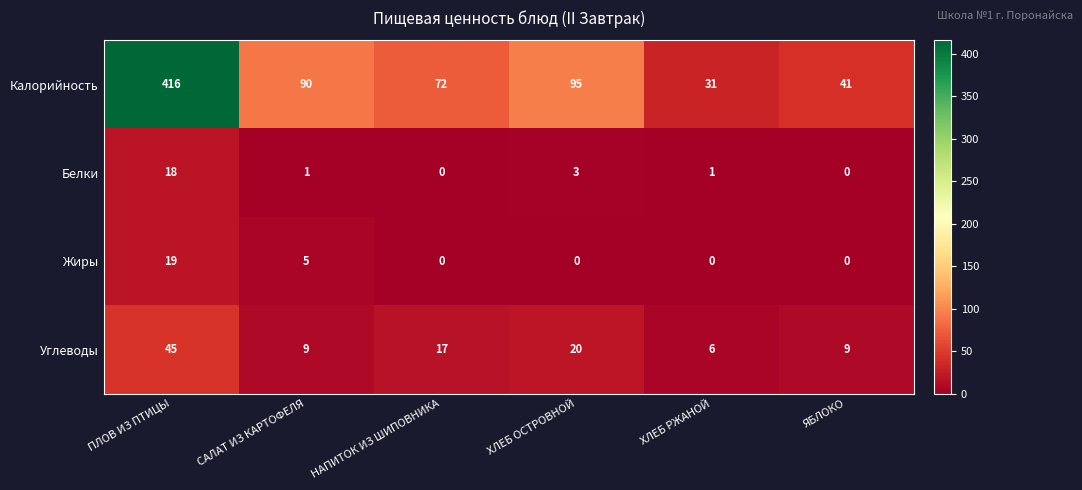

Where does the Углеводы series first go above 17?

ПЛОВ ИЗ ПТИЦЫ